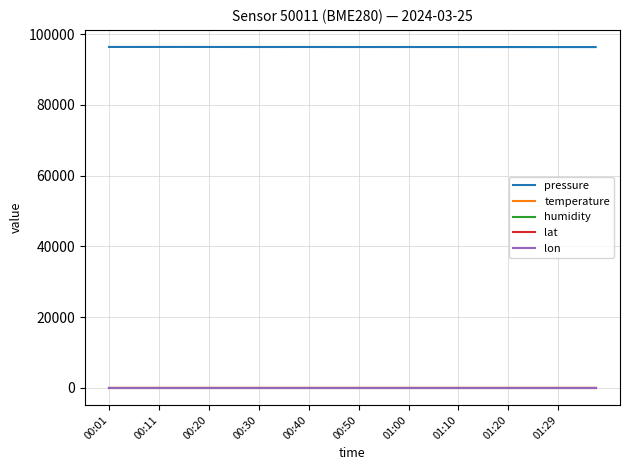

How many distinct data groups are displayed?

5